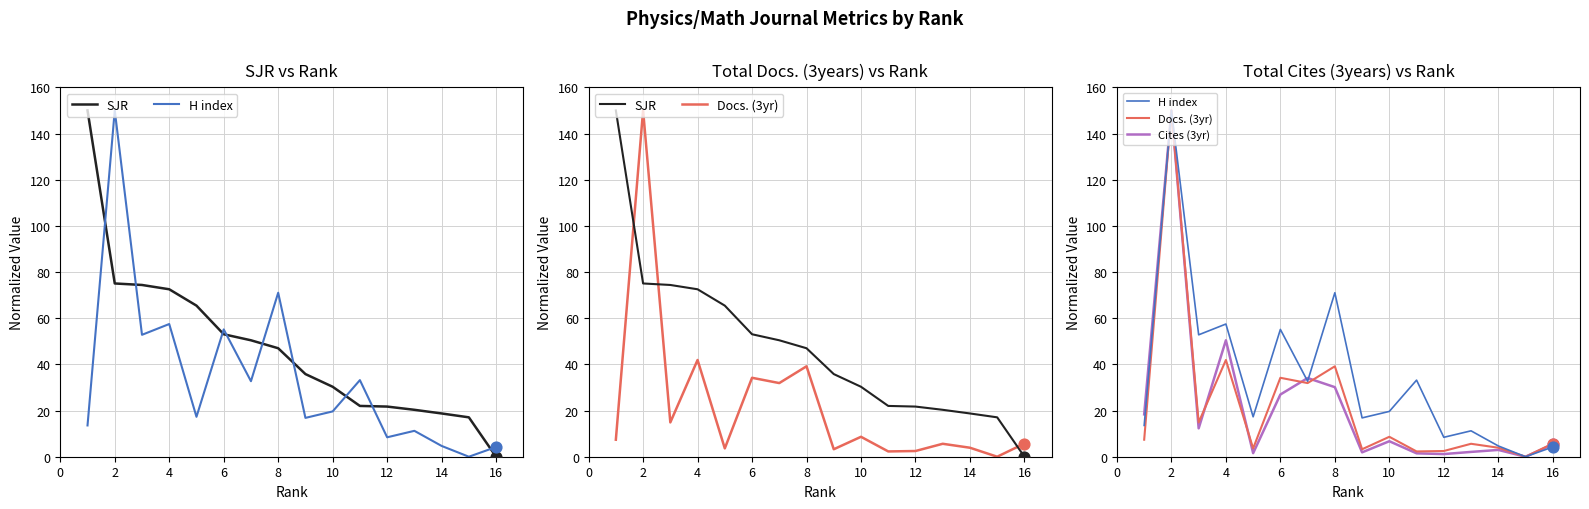

Which series has the largest Y range (max minus min)?

SJR